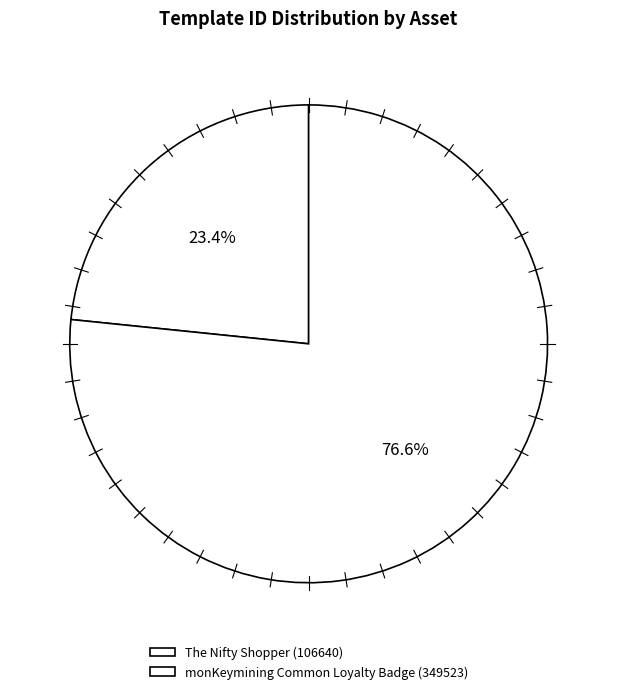

To the nearest percent, what percentage of the pie is monKeymining Common Loyalty Badge?

77%